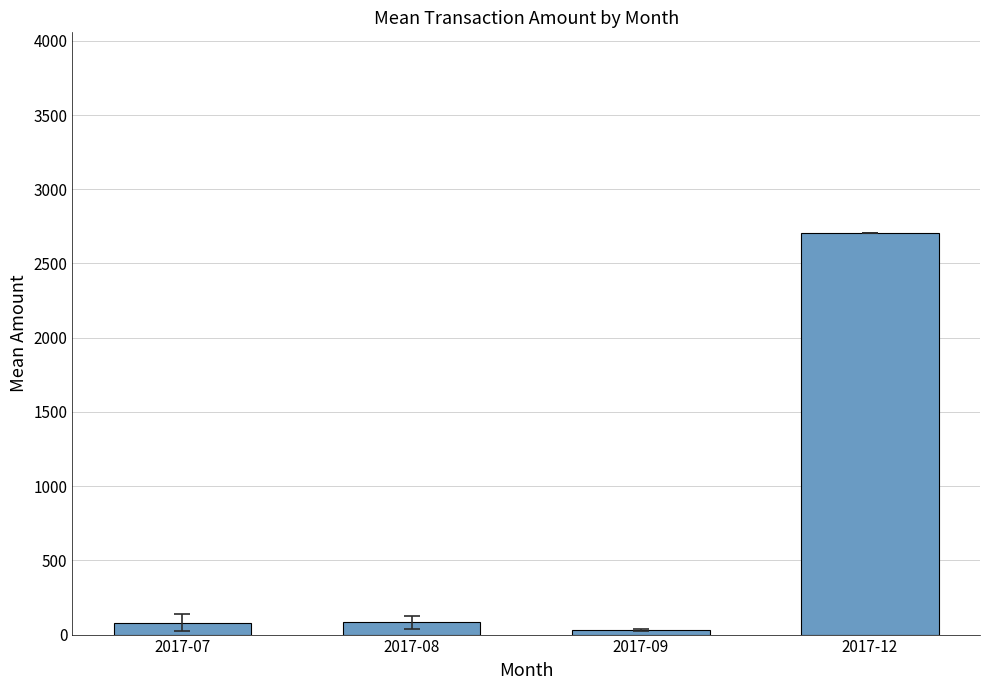

What is the difference between the maximum and second lowest values?

2624.8